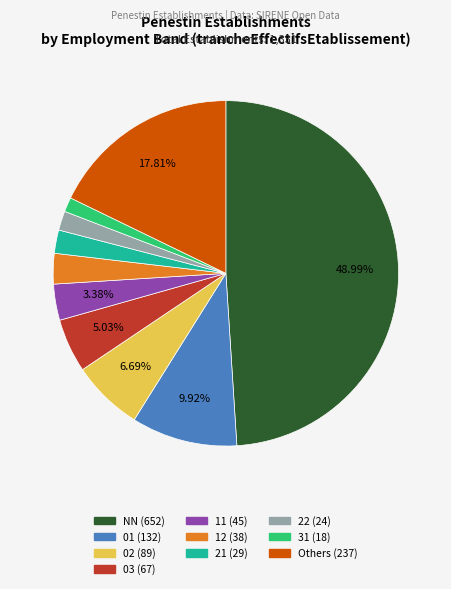

Is there a majority slice in this chart?

No